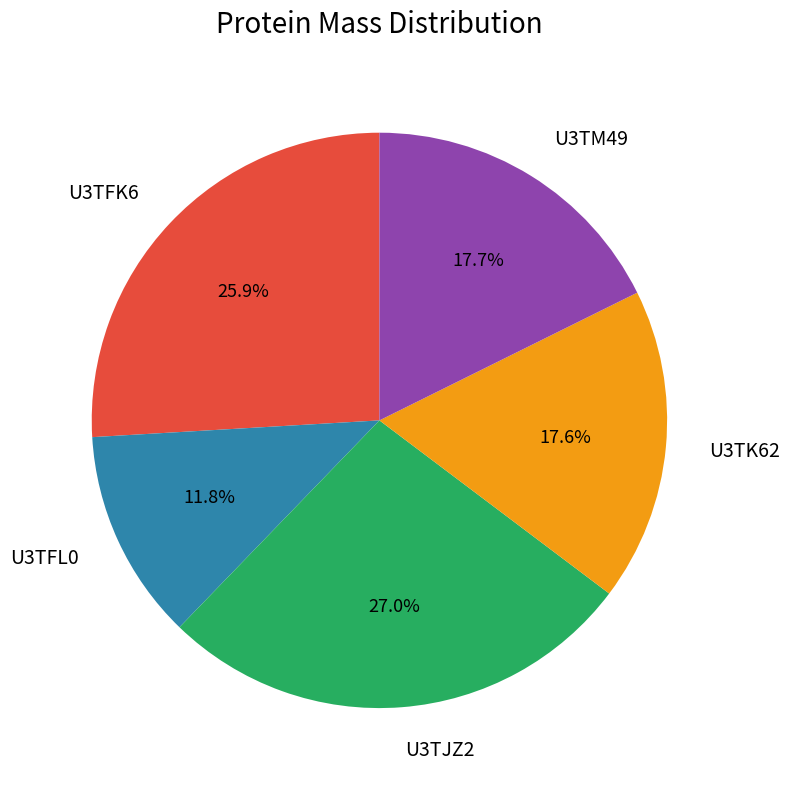

Count the number of slices in the pie.

5